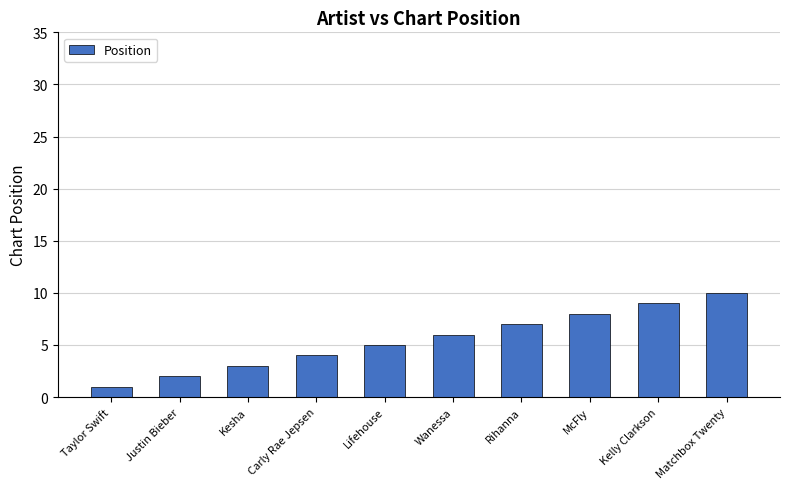

What is the change in value from Taylor Swift to Carly Rae Jepsen?

+3